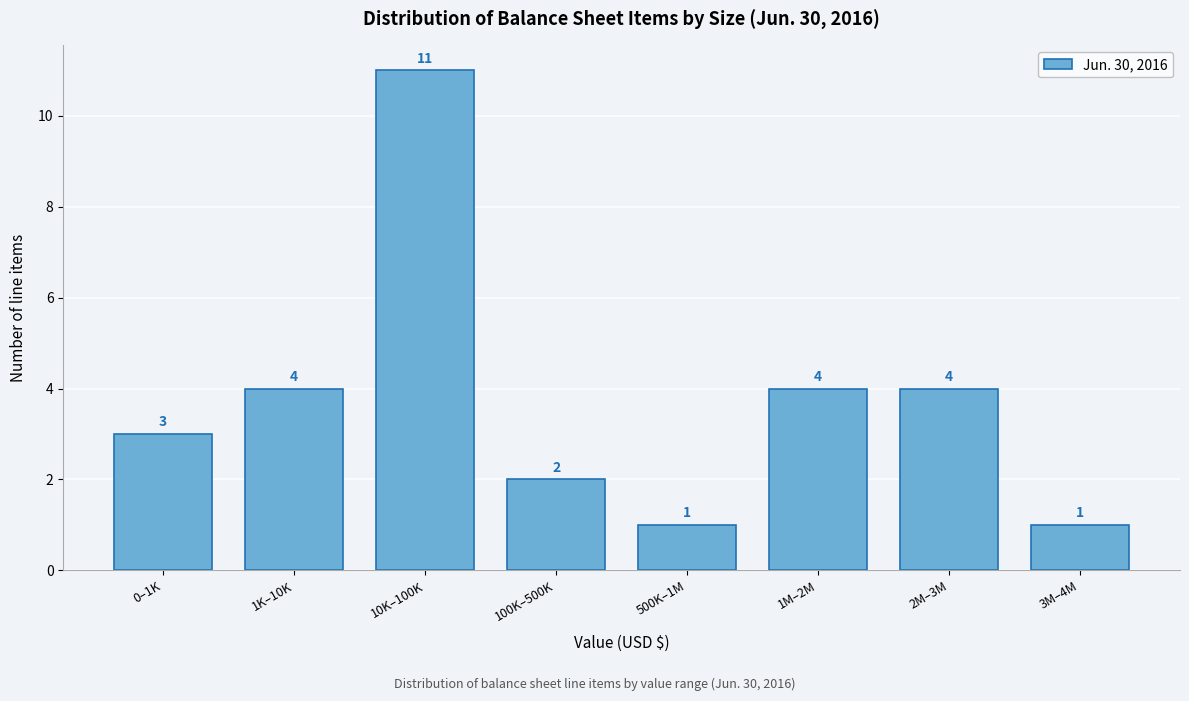

Reading left to right, extract all data points from this chart.

3	4	11	2	1	4	4	1